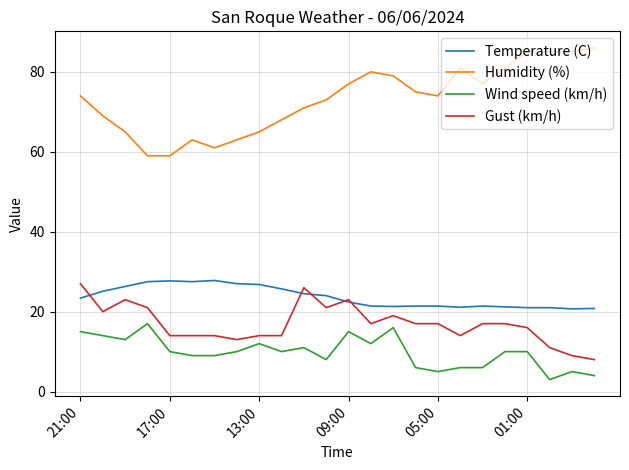

True or false: Gust (km/h) and Wind speed (km/h) cross at least once.

False